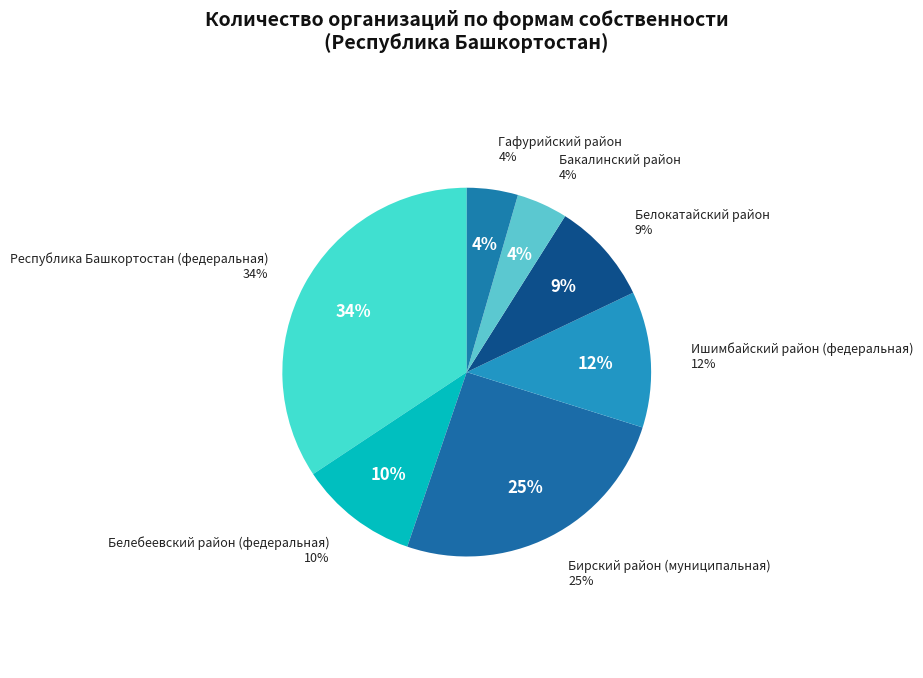

To the nearest percent, what is the combined percentage of Ишимбайский район (федеральная) and Гафурийский район?

16%